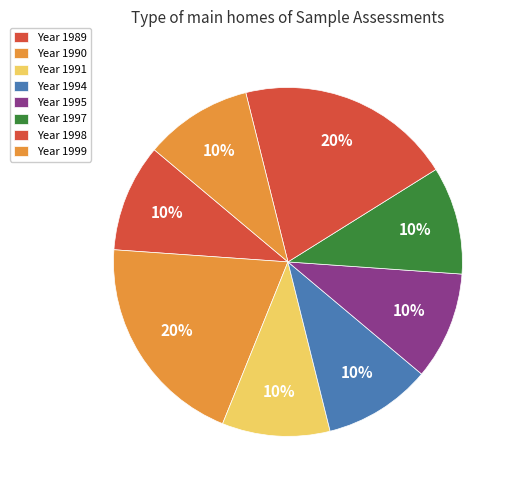

Does any single category account for the majority?

No